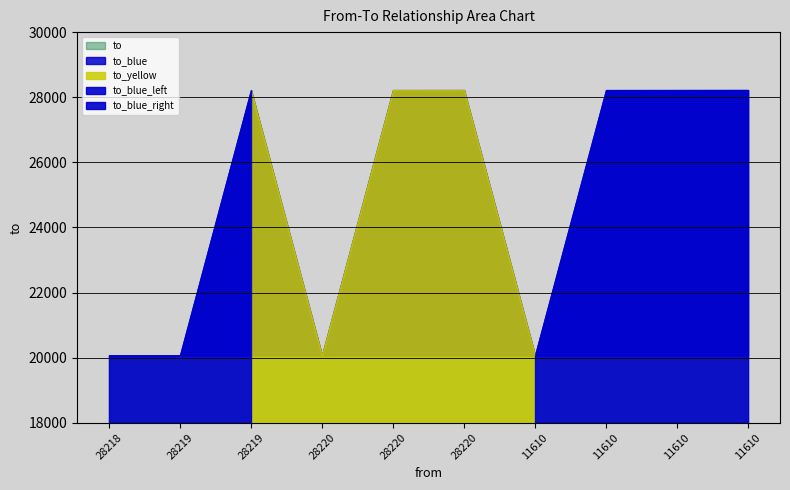

List the labels in order of value, largest first.

11610, 28220, 11610, 28219, 28220, 11610, 28218, 28219, 28220, 11610